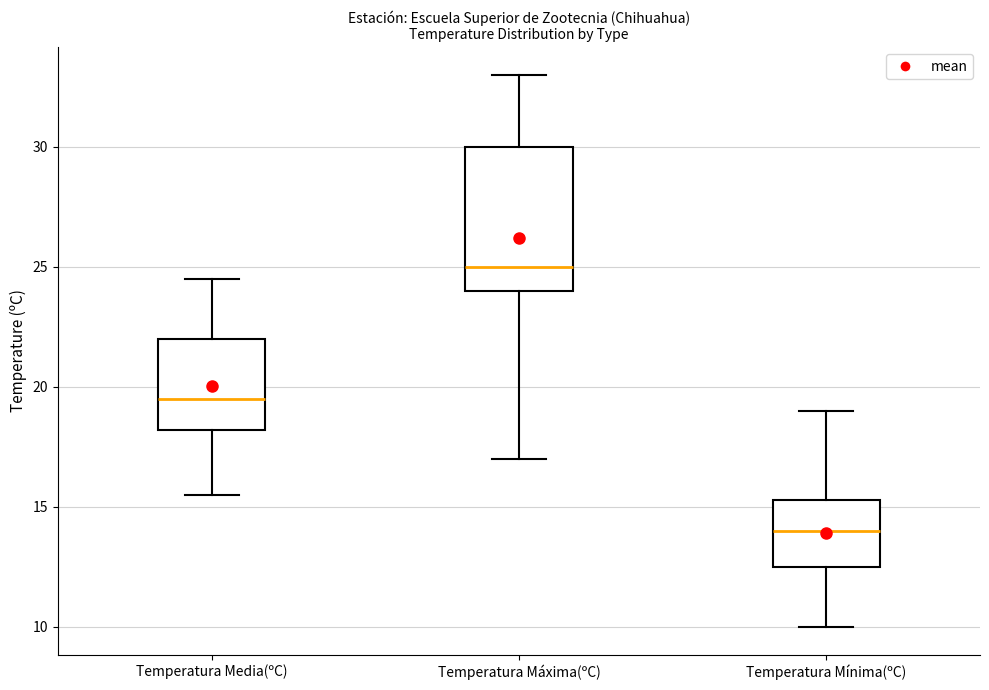

Reading left to right, read every box against the y-axis: the position of its median line, the range the box covers, and the ends of its whiskers. The values are not printed on the chart, so give them approximately, as read against the axis.

Temperatura Media(ºC): median 19.5, box 18.0 to 22.0, whiskers 15.5 to 24.5
Temperatura Máxima(ºC): median 25.0, box 24.0 to 30.0, whiskers 17.0 to 33.0
Temperatura Mínima(ºC): median 14.0, box 12.5 to 15.5, whiskers 10.0 to 19.0